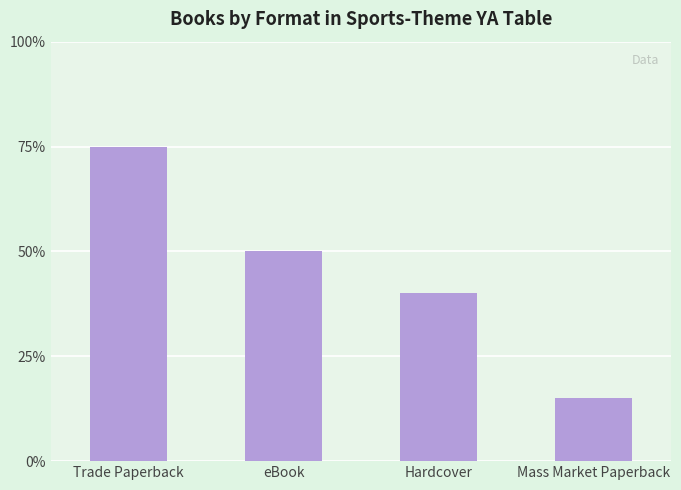

Which label corresponds to the largest value in the chart?

Trade Paperback